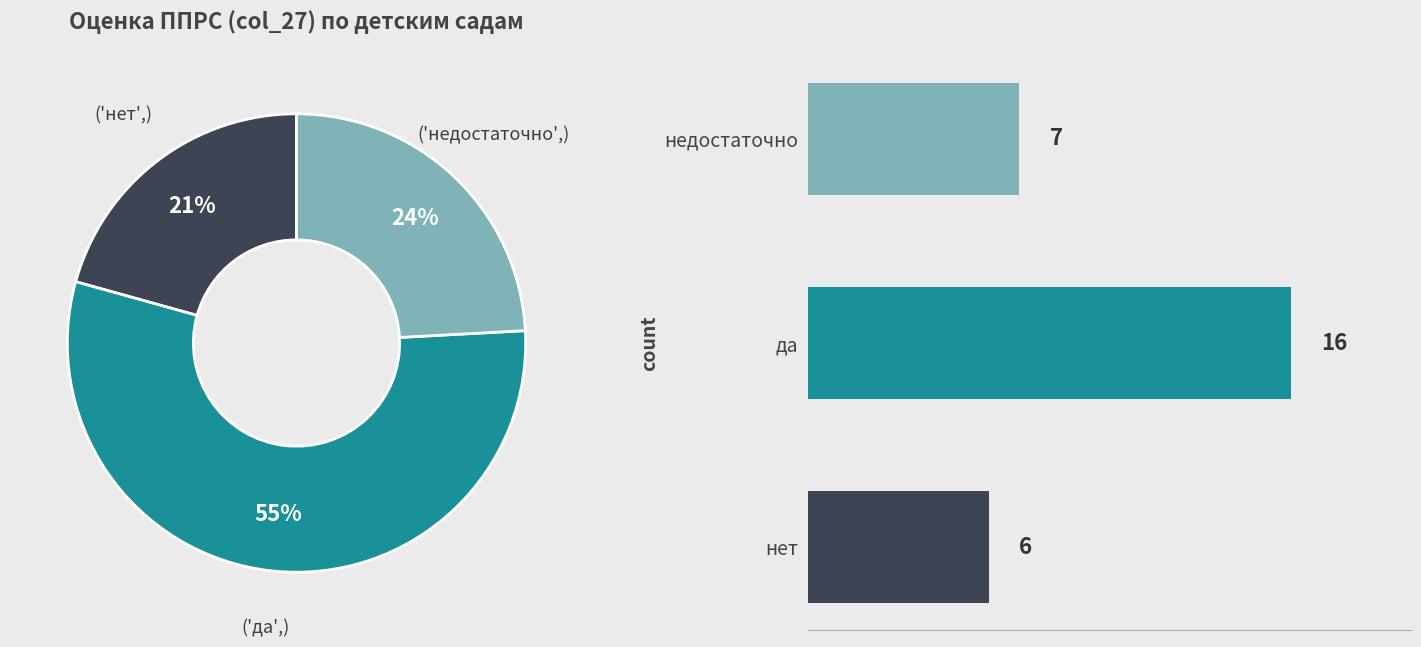

To the nearest percent, what is the difference between the недостаточно and нет slice percentages?

3%